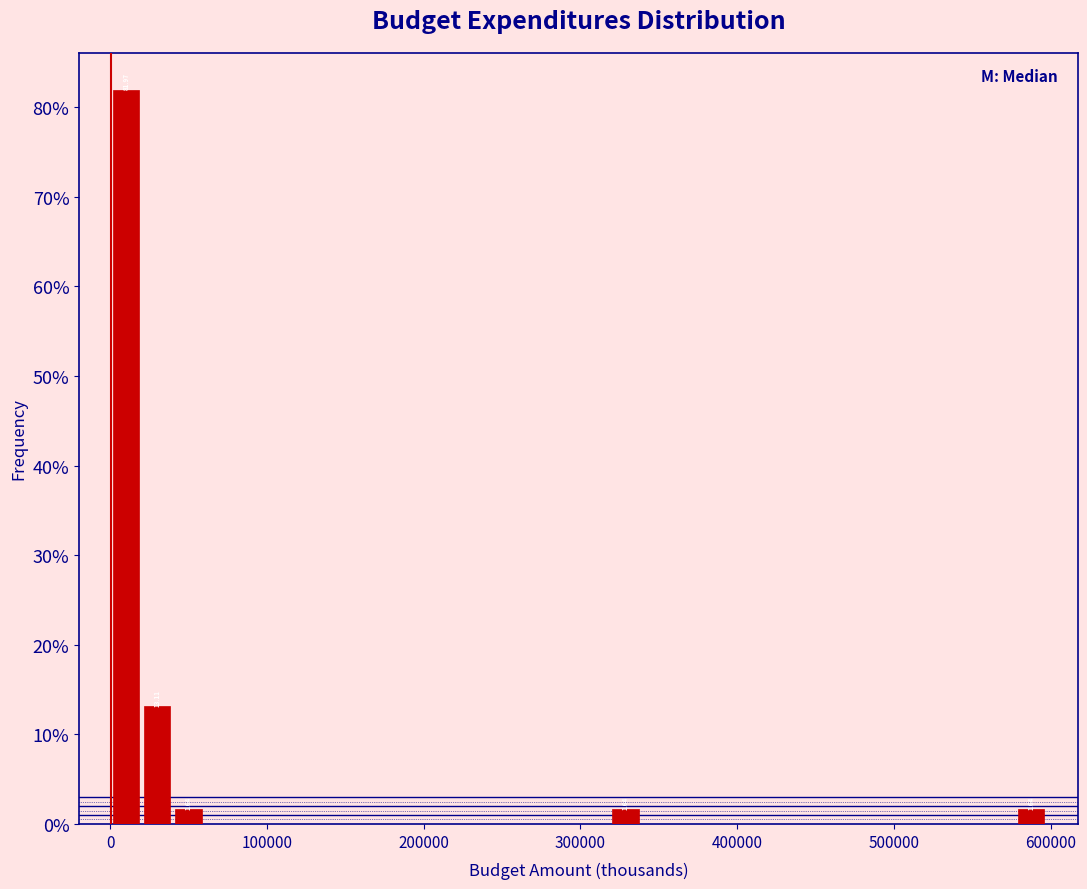

Read against the x-axis, roughly where is the centre of the tallest bar?

10000